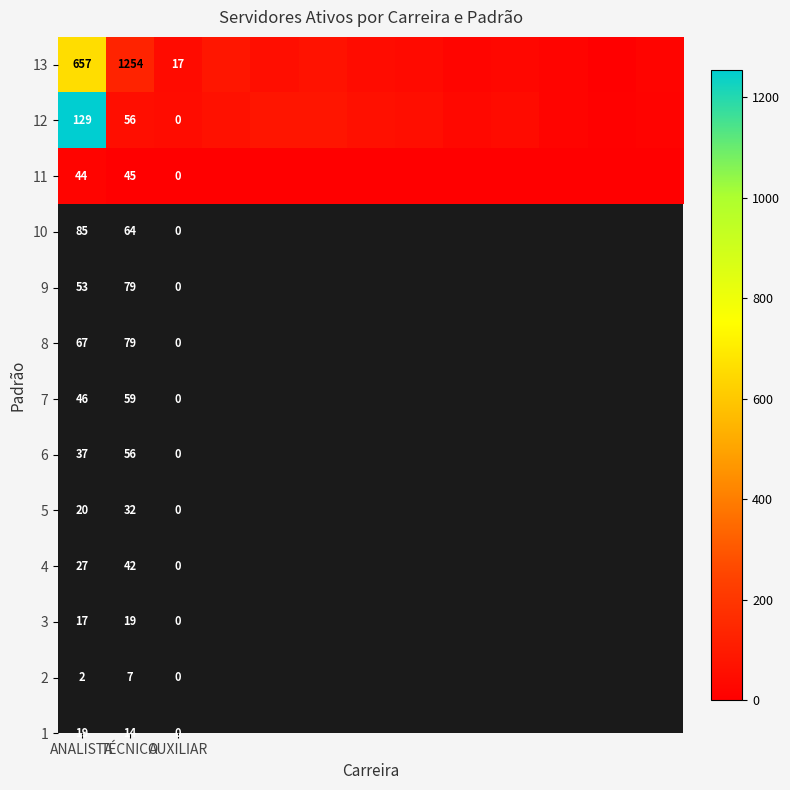

The 13 series shows 1254 at TÉCNICO. True or false?

True